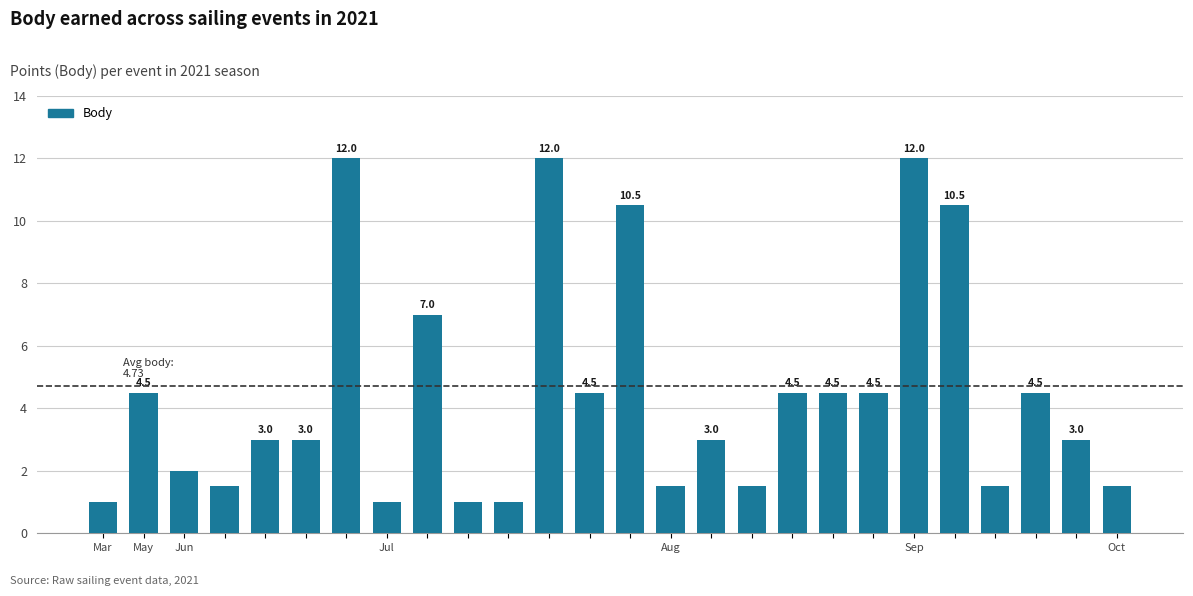

What is the greatest value displayed?

12.0